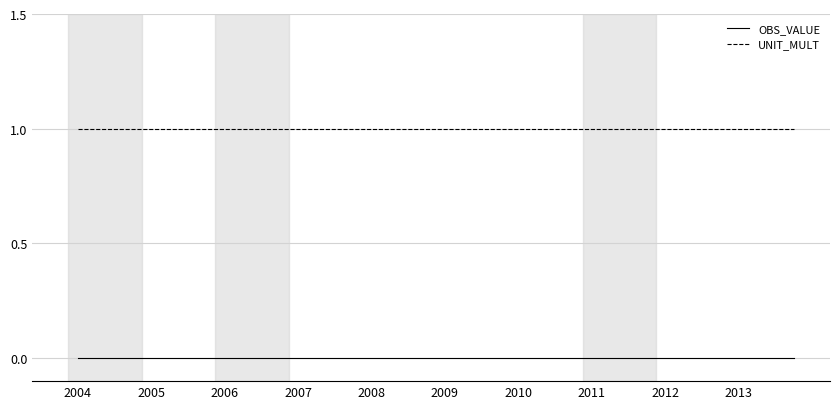

True or false: OBS_VALUE and UNIT_MULT cross at least once.

False